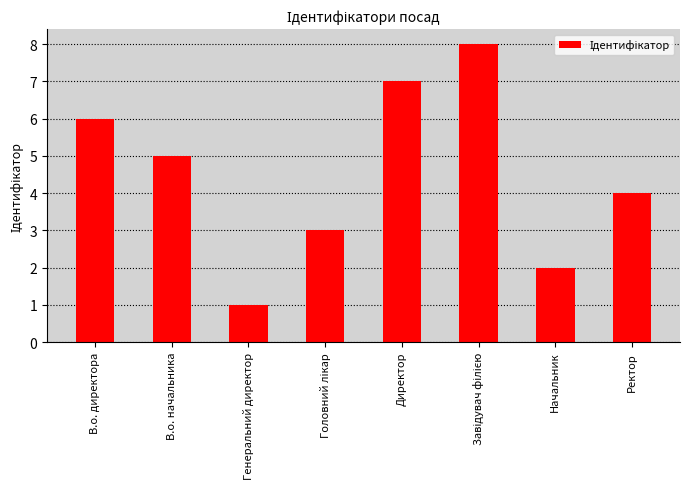

Approximately how many times larger is the value at Ректор compared to В.о. директора?

0.7